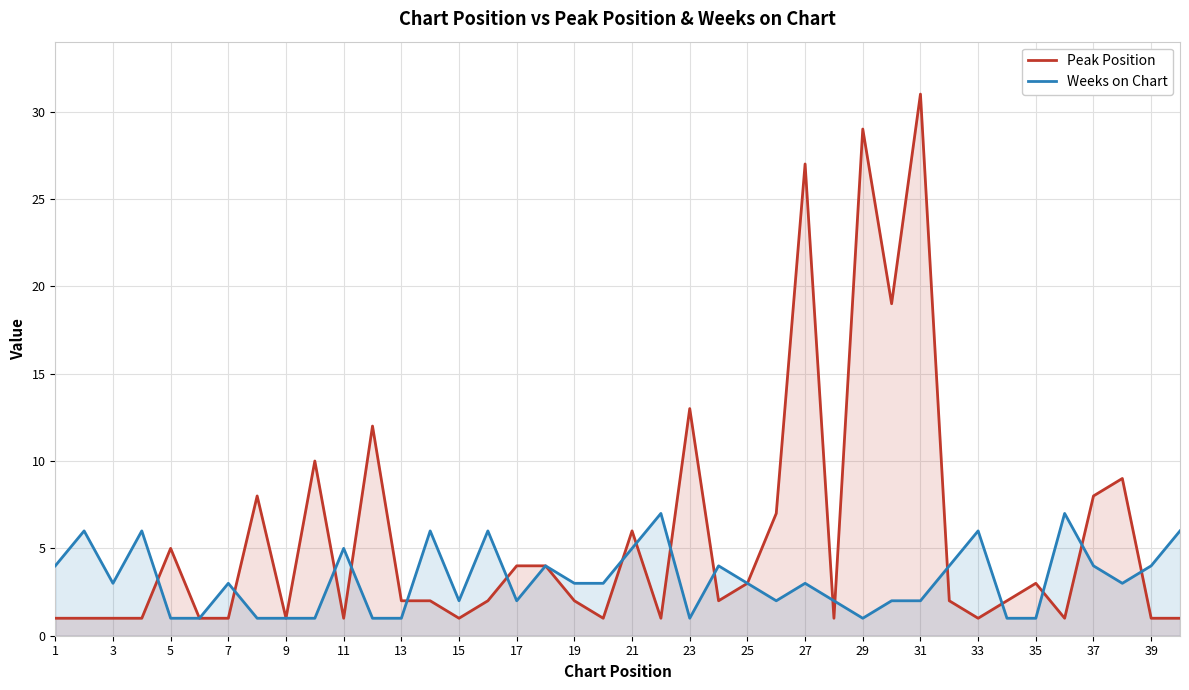

The Peak Position series shows 1 at 33. True or false?

True